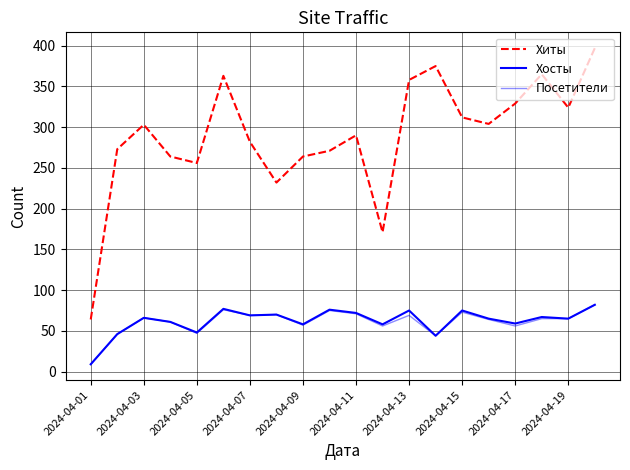

Which series has the largest total across all categories?

Хиты